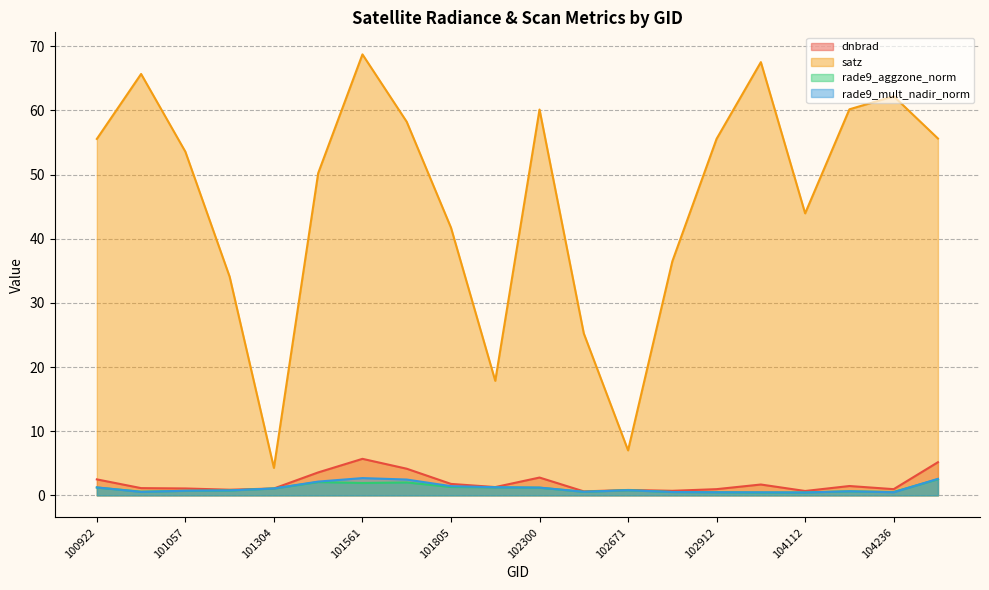

What are all the series names shown in the legend?

dnbrad, satz, rade9_aggzone_norm, rade9_mult_nadir_norm